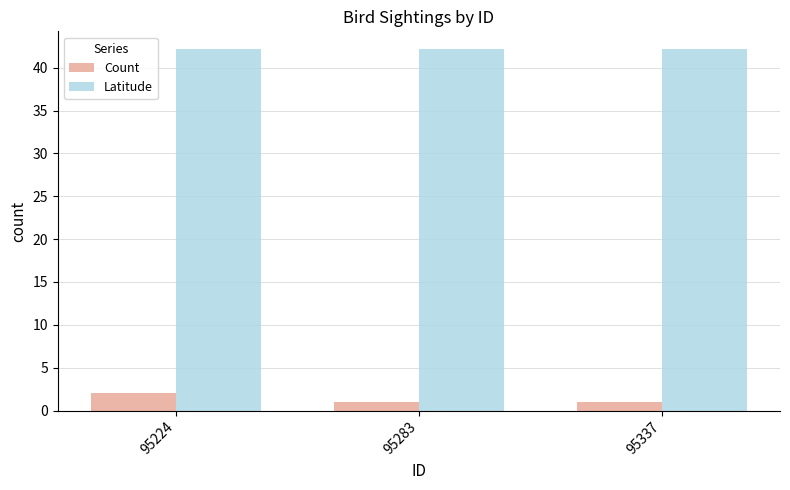

At which label does Count reach its peak?

95224